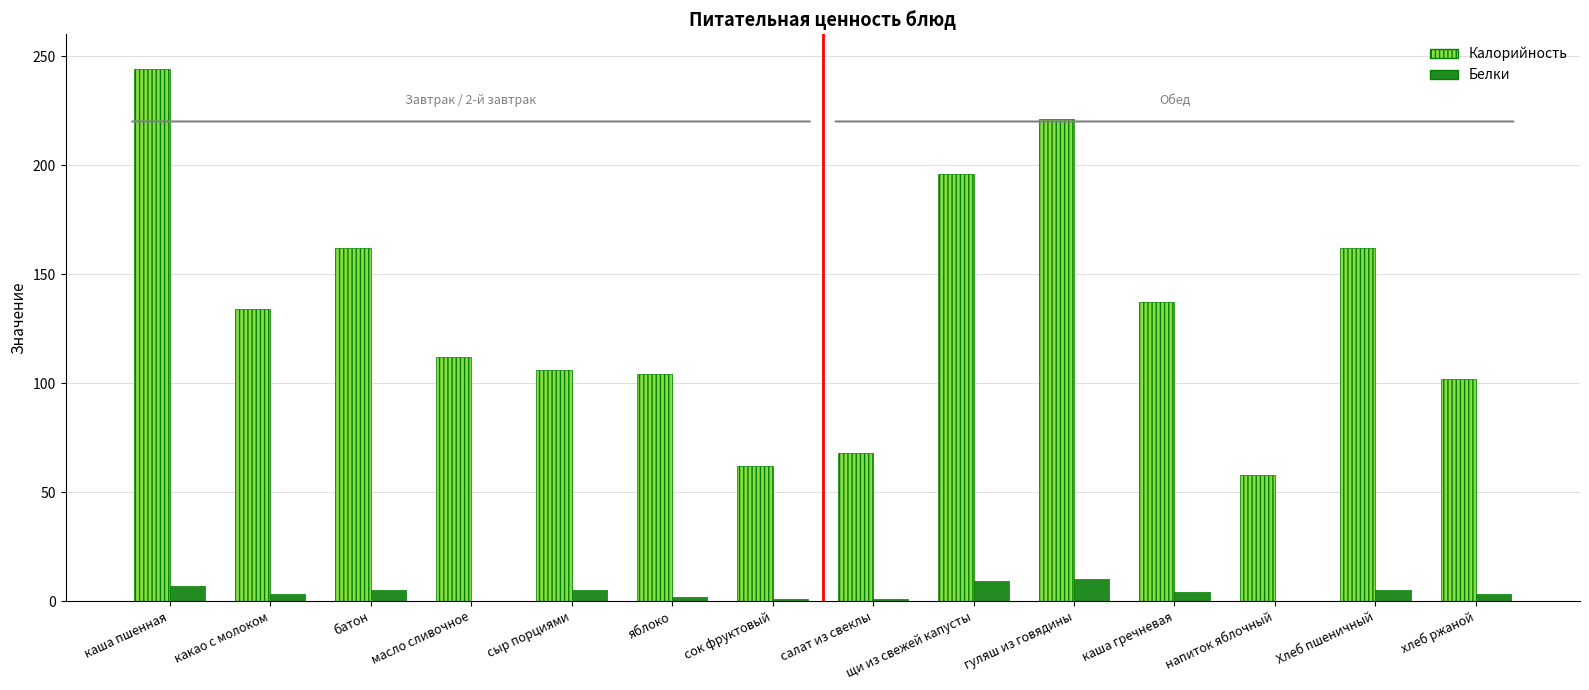

What is the average value of the Калорийность series?

133